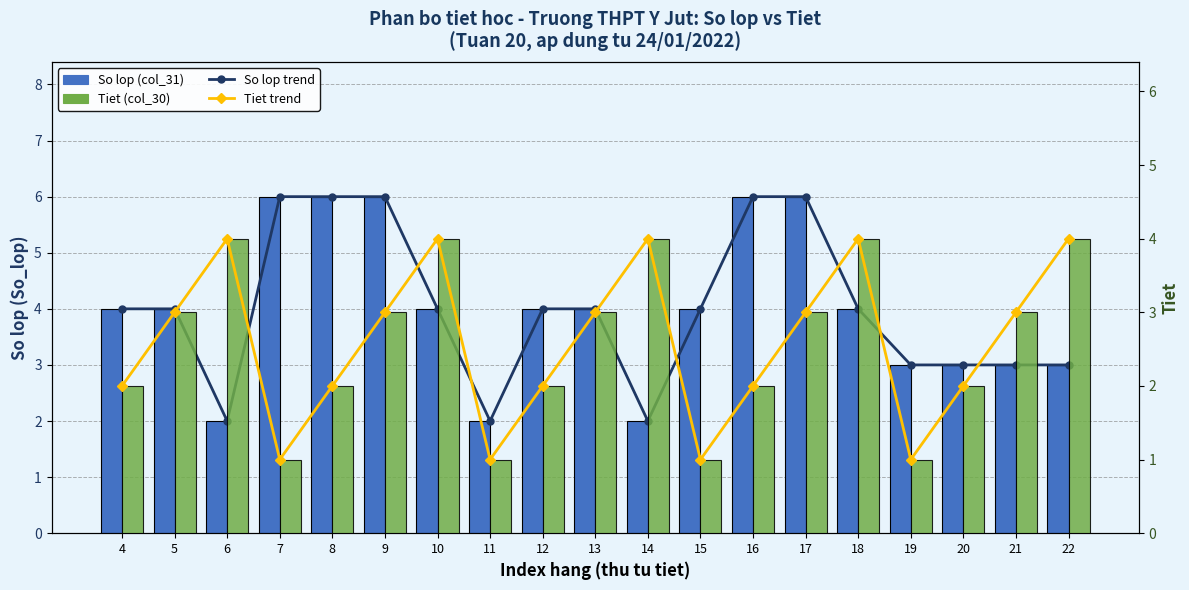

Is the value of Tiet (col_30) at 13 greater than the value of So lop (col_31) at 11?

Yes